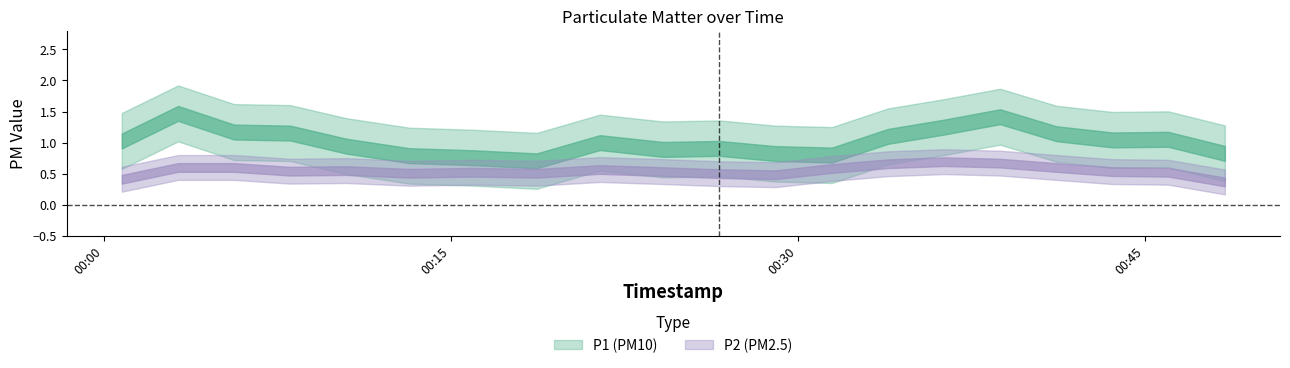

True or false: P1 and P2 cross at least once.

False